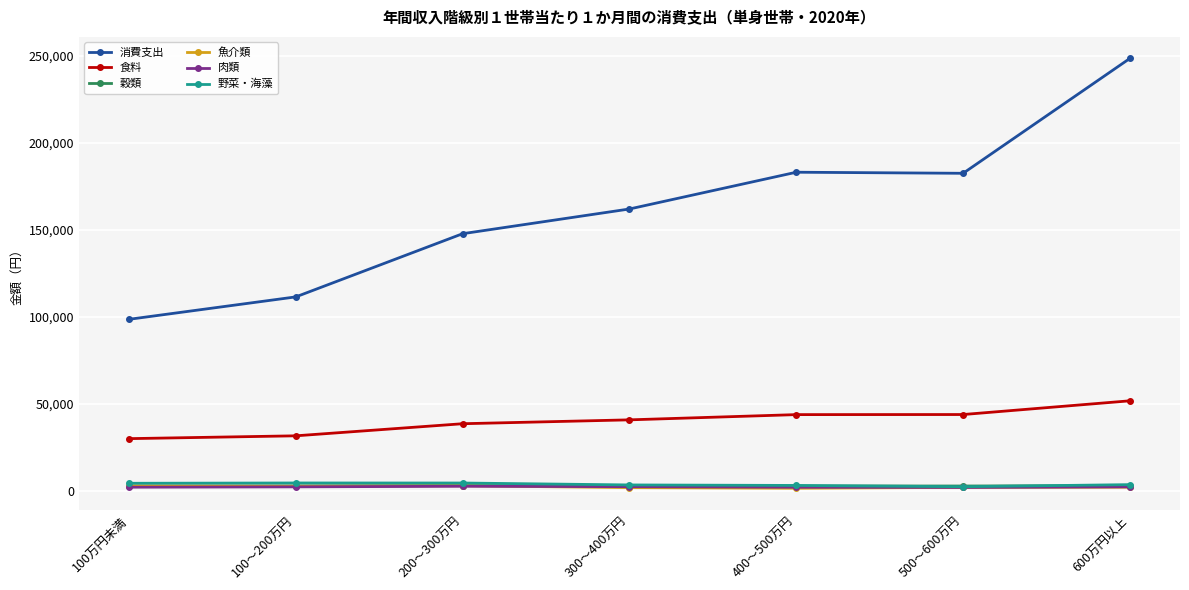

What value does the 穀類 series have at 400～500万円, to the nearest 50?

2650